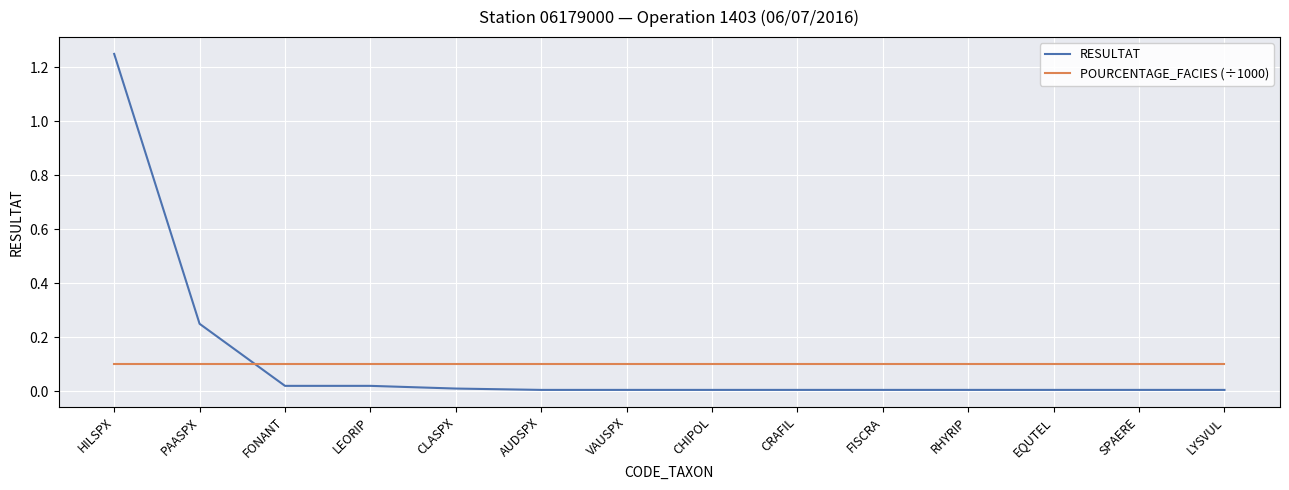

True or false: POURCENTAGE_FACIES (÷1000) and RESULTAT cross at least once.

True